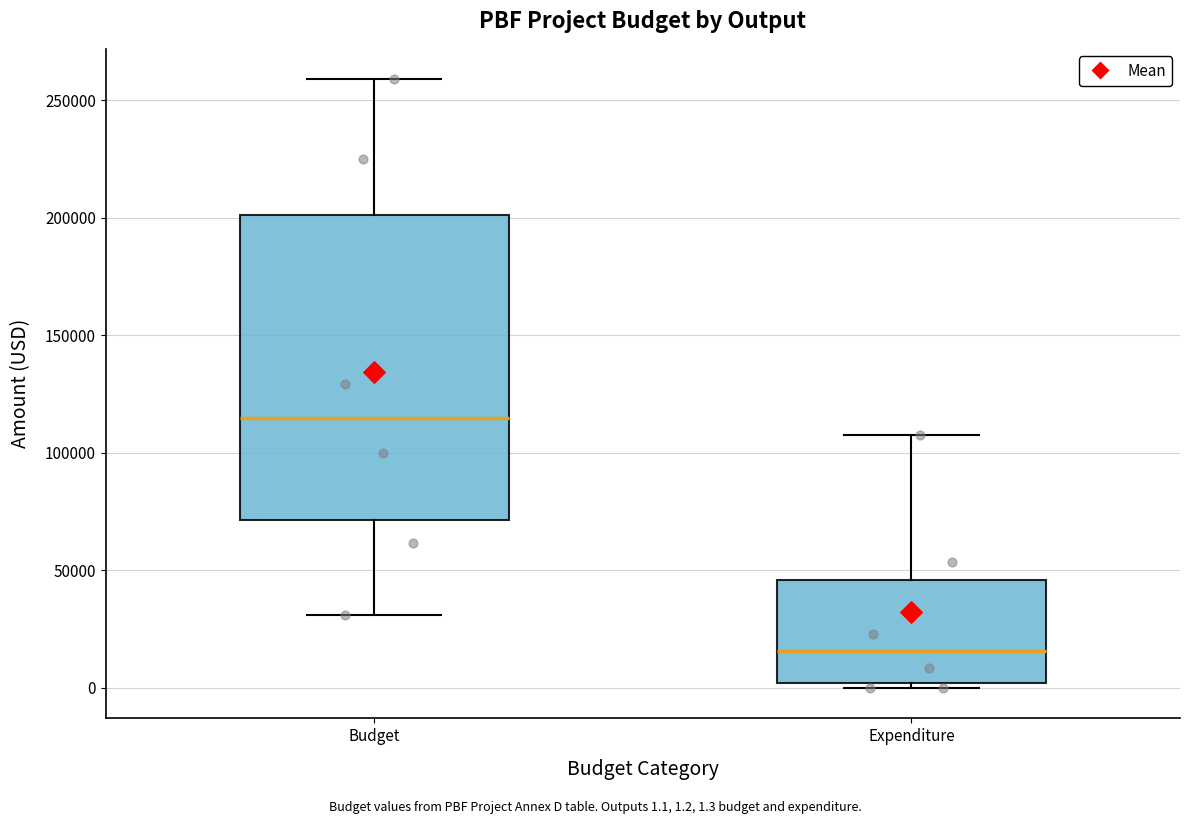

Which box is the tallest, from its lower edge to its upper edge?

Budget